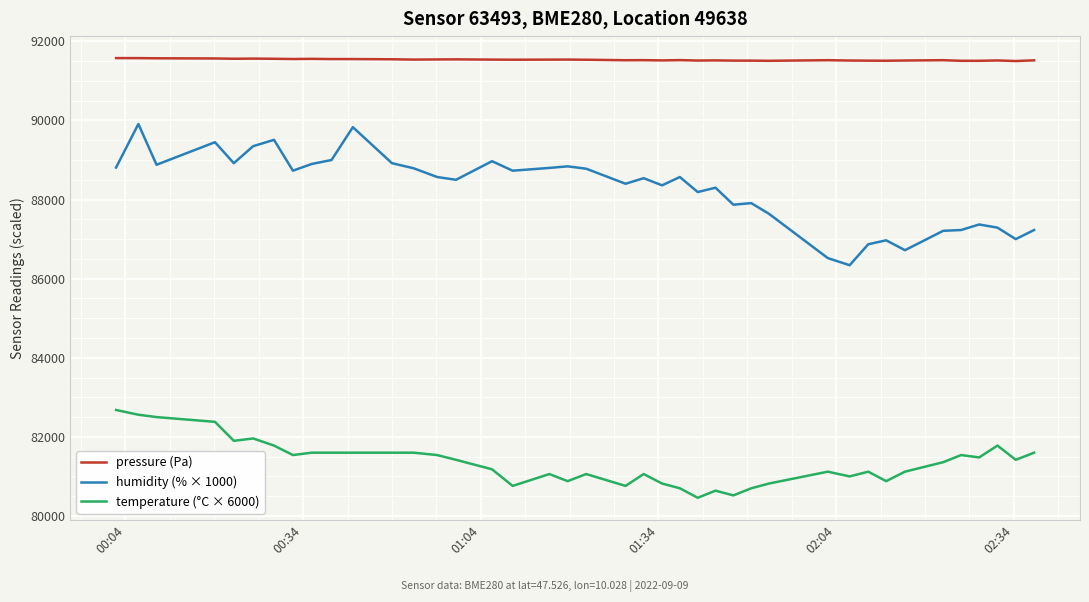

What is the highest value of the temperature (°C × 6000) series?

82680.0